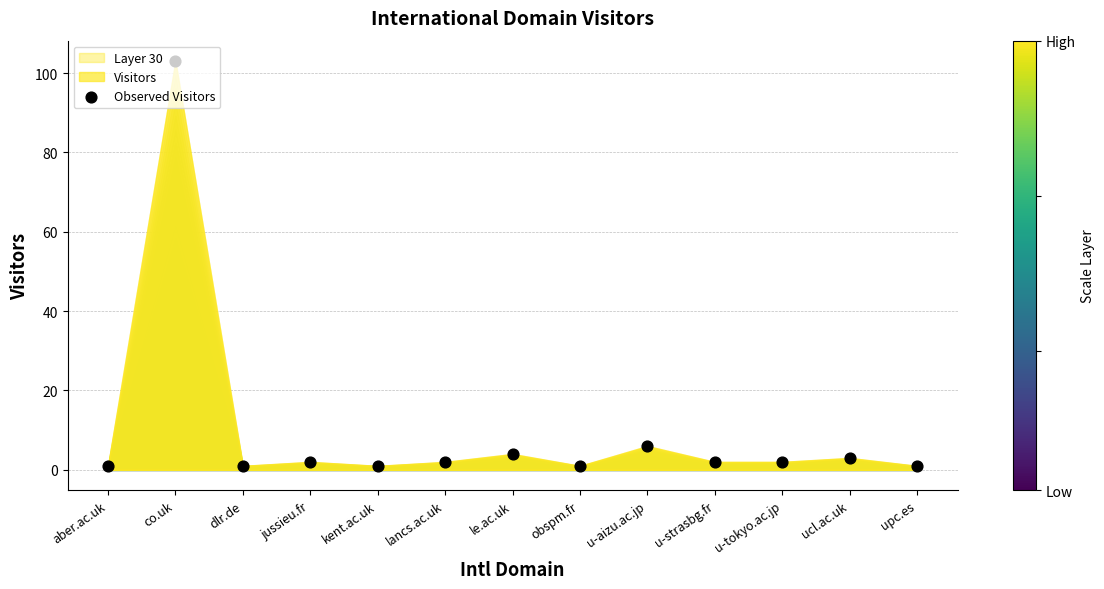

What is the ratio of the value at upc.es to the value at jussieu.fr?

0.5